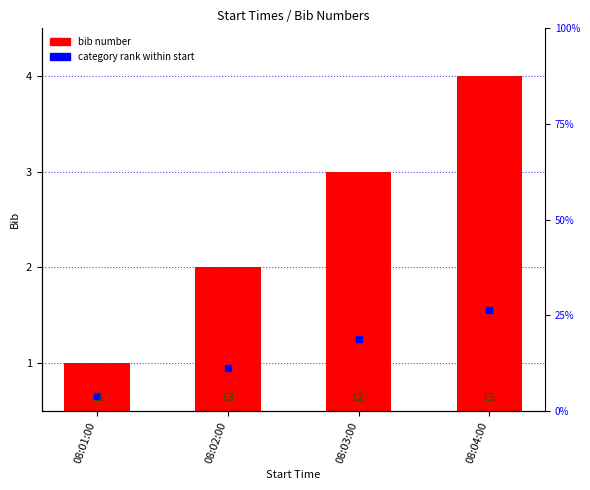

Which has a higher value, 08:01:00 or 08:03:00?

08:03:00